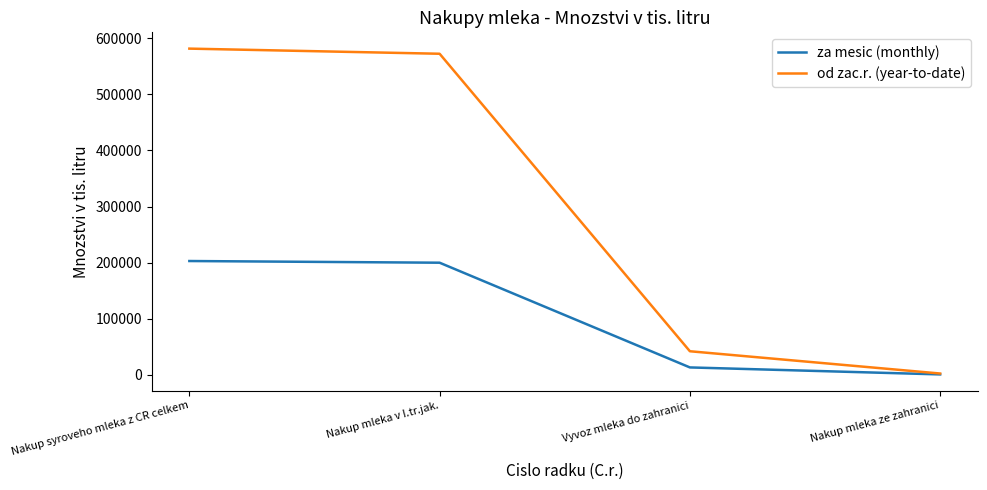

What is the approximate value of za mesic (monthly) at Nakup mleka ze zahranici?

1021.0